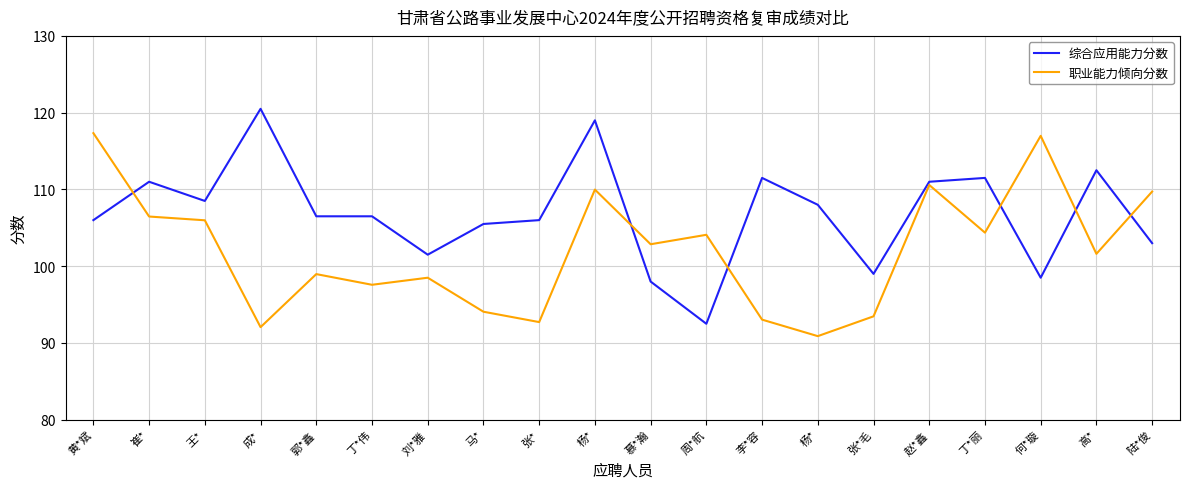

Reading left to right, extract all data points from this chart.

综合应用能力分数: 106.0	111.0	108.5	120.5	106.5	106.5	101.5	105.5	106.0	119.0	98.0	92.5	111.5	108.0	99.0	111.0	111.5	98.5	112.5	103.0
职业能力倾向分数: 117.3	106.5	106.0	92.1	99.0	97.6	98.5	94.1	92.7	110.0	102.9	104.1	93.0	90.9	93.5	110.6	104.4	117.0	101.6	109.7